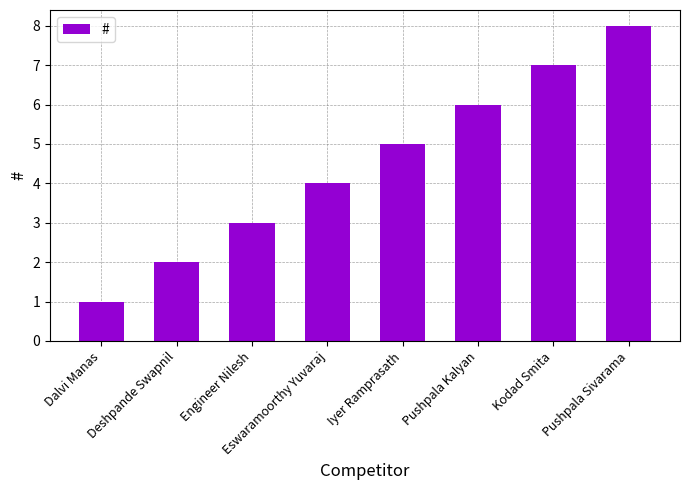

What is the value of the 6th bar from the left?

6